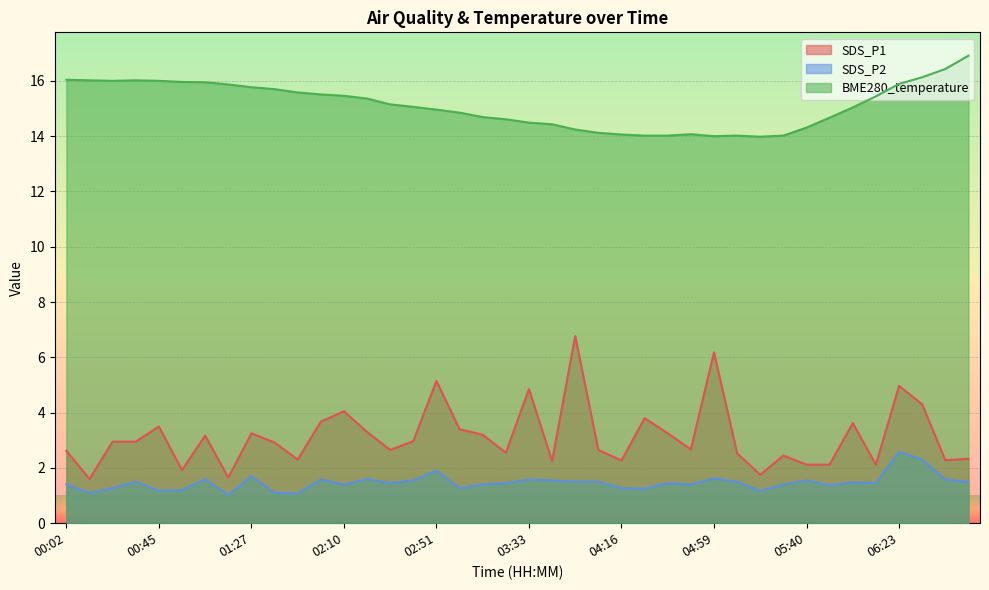

The SDS_P1 series shows 2.3 at 06:43. True or false?

True